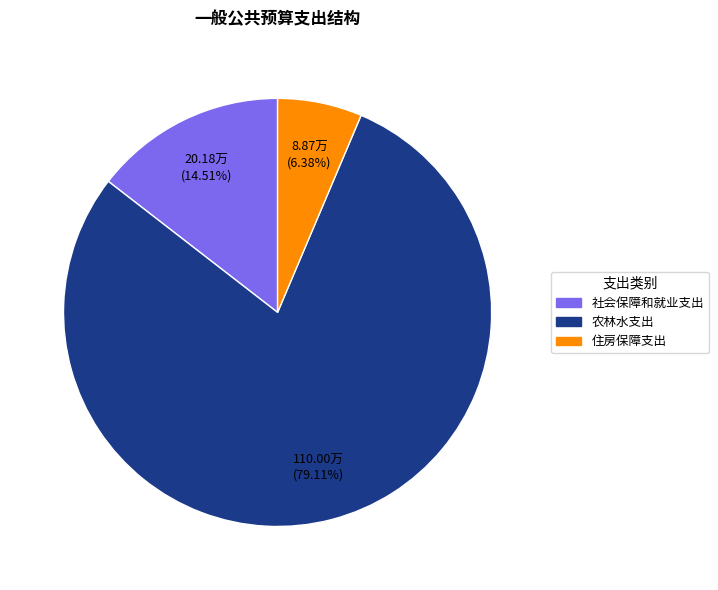

What percentage is the 社会保障和就业支出 slice, to the nearest percent?

15%